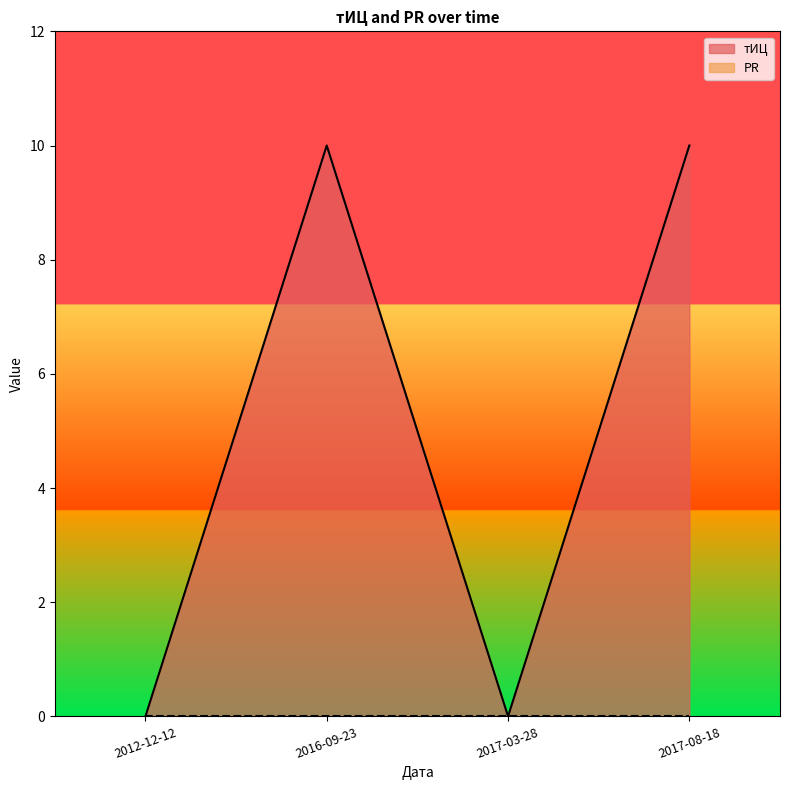

Between 2012-12-12 and 2017-08-18, which series saw the biggest shift?

тИЦ